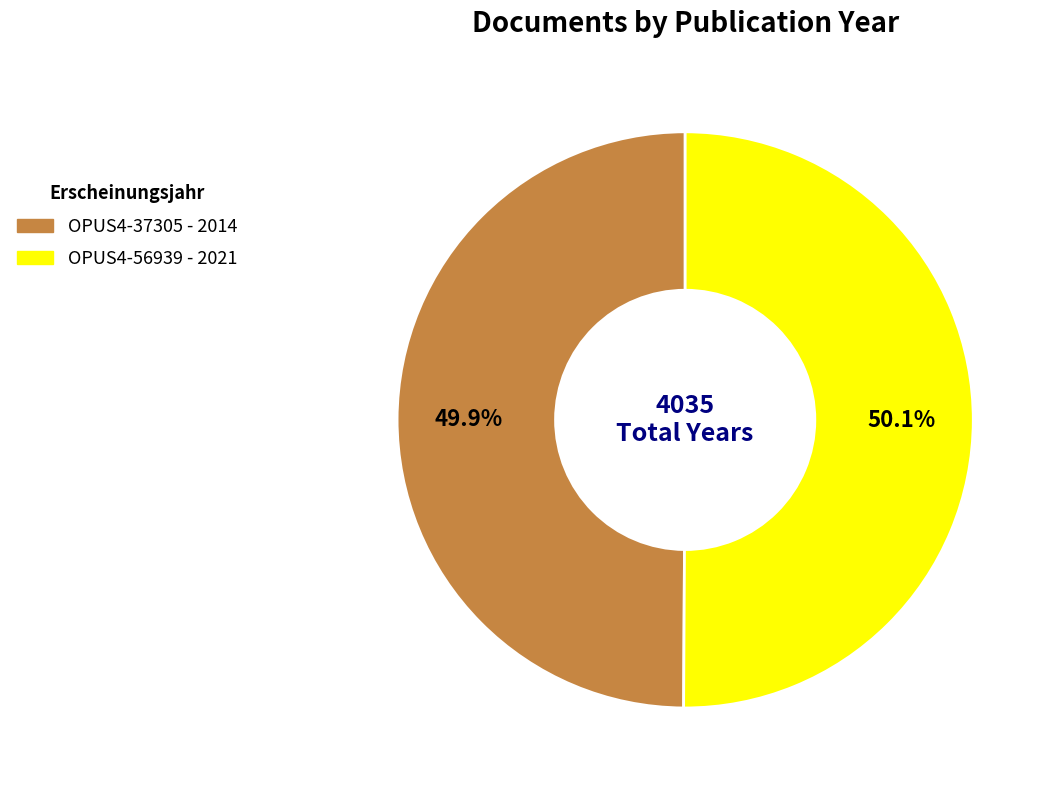

To the nearest percent, what portion does OPUS4-37305 represent?

50%